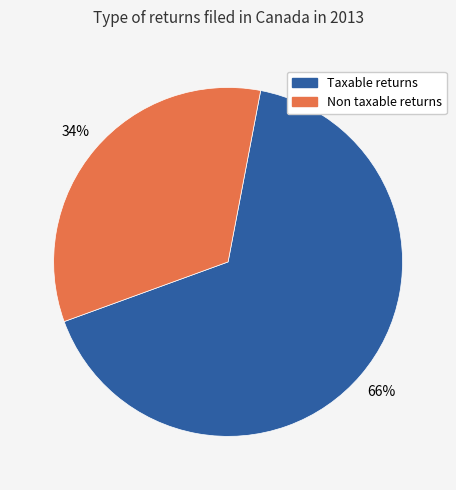

Combined, do Non taxable returns and Taxable returns account for over 50%?

Yes